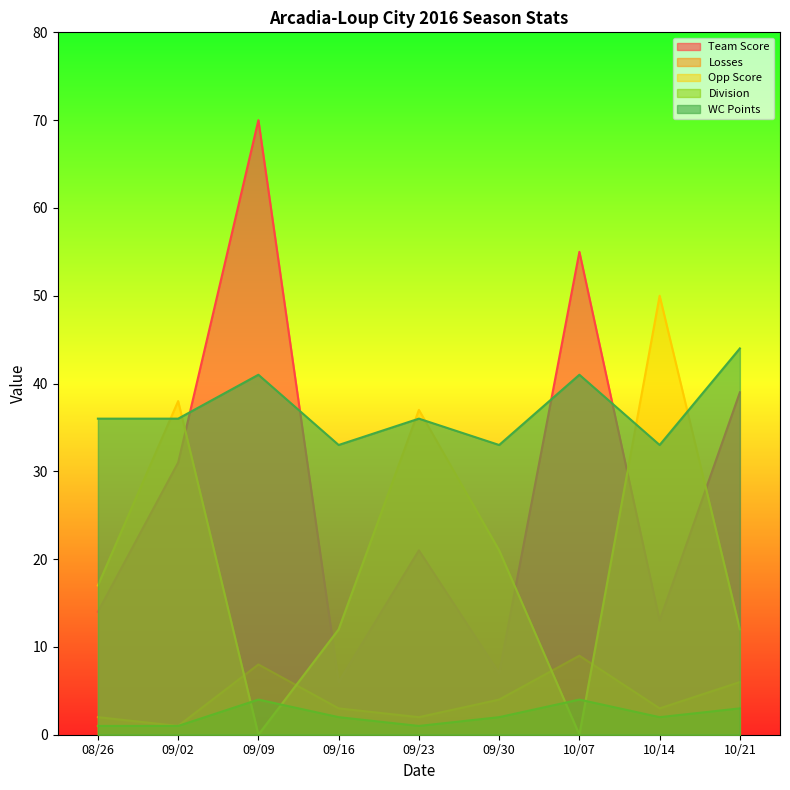

List the series in order of their peak value, highest first.

Team Score, Opp Score, WC Points, Losses, Division